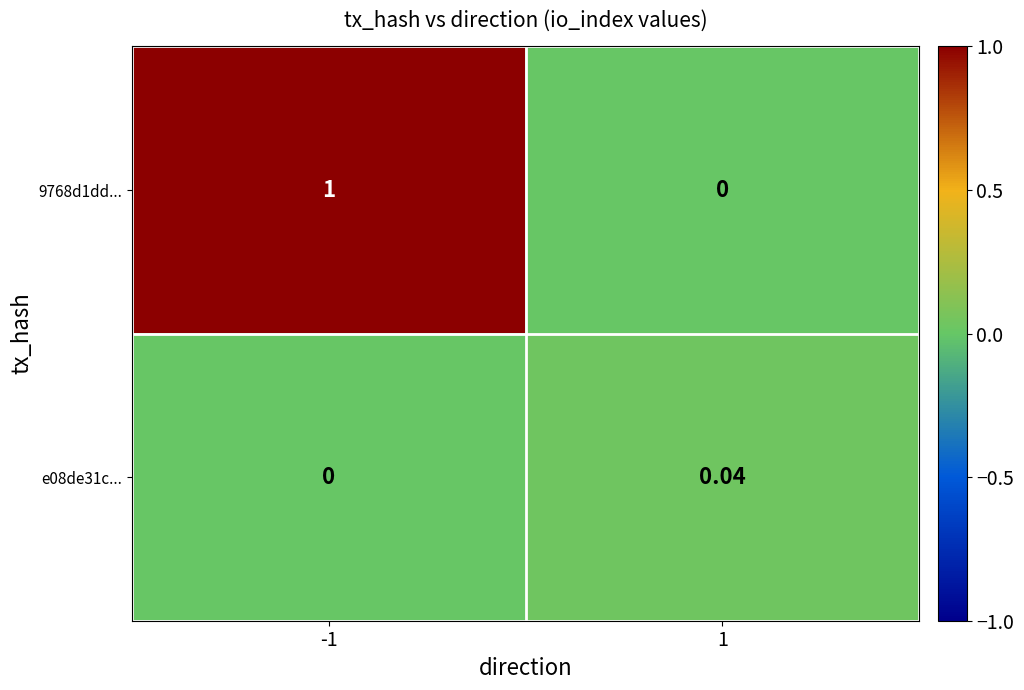

How many data points does each series have?

2